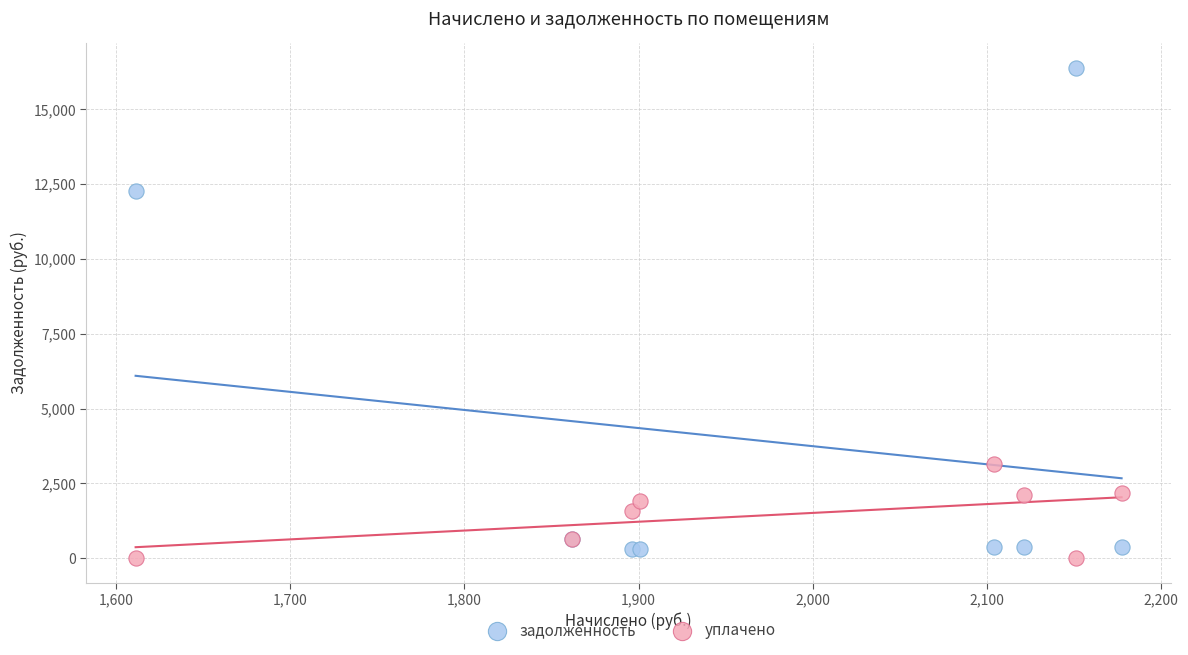

In the задолженность series, what Y value is closest to 8352?

12275.8